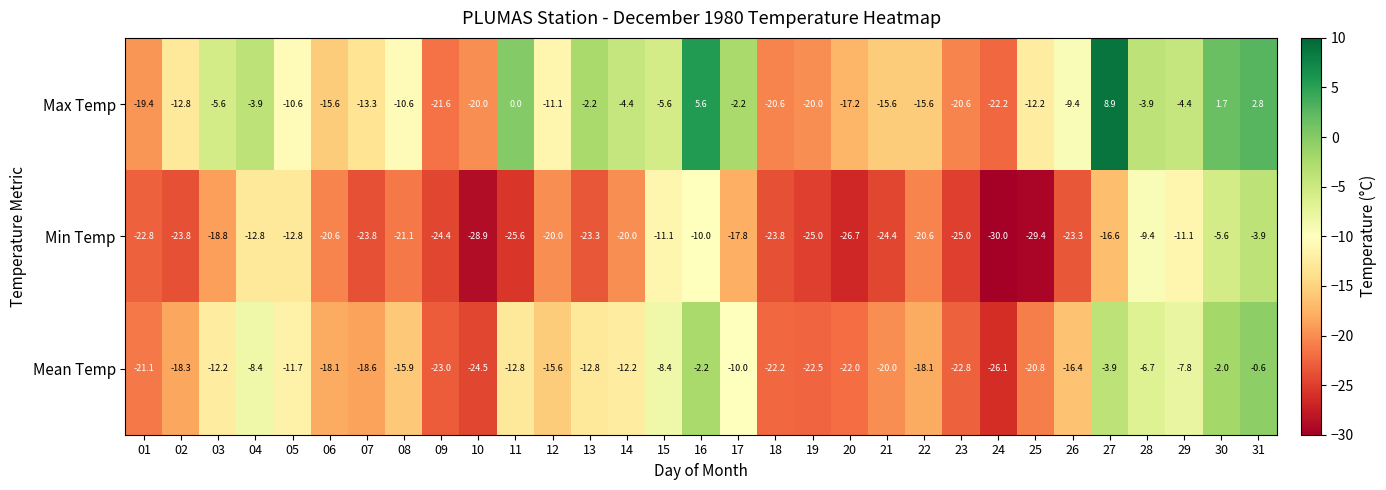

Where does the Min Temp series first go above -21?

03